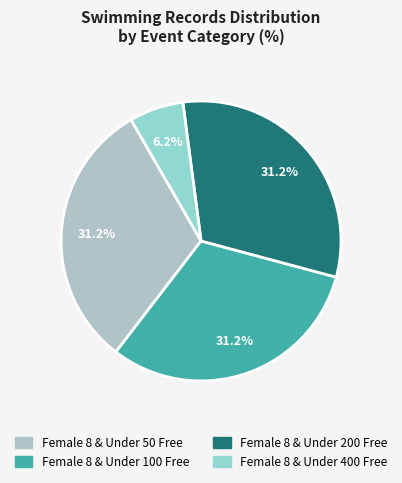

Count the number of slices in the pie.

4